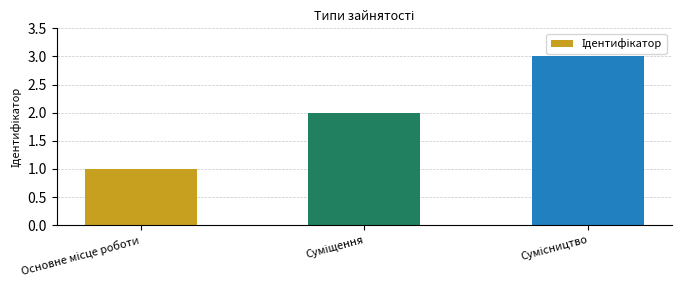

What is the maximum value shown in the chart?

3